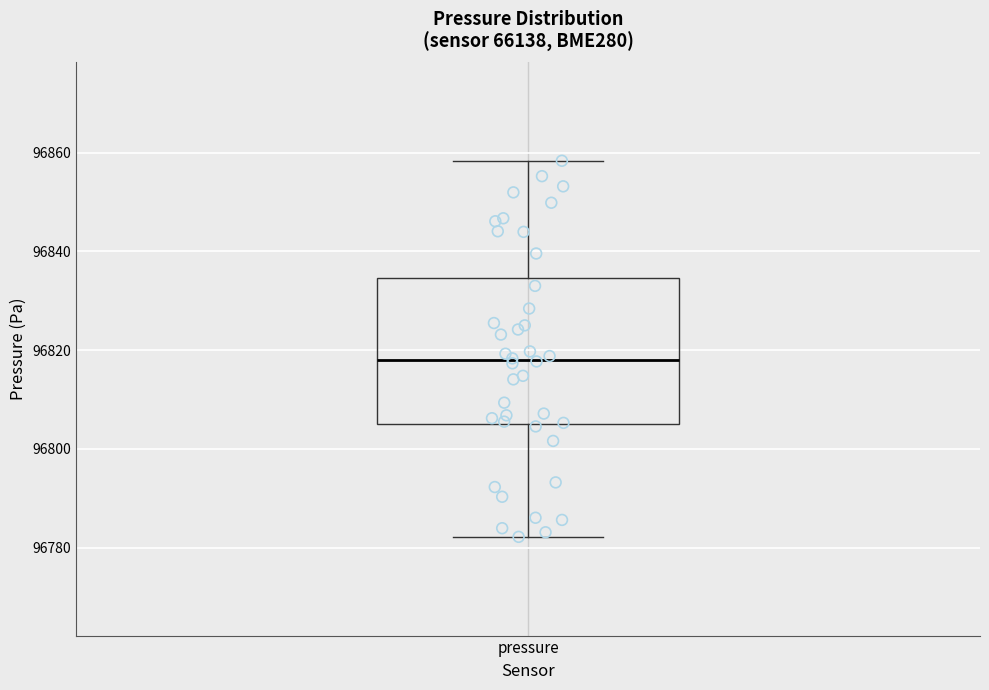

Where is the upper edge of the box for pressure on the y-axis? The values are not printed on the chart, so give them approximately, as read against the axis.

96834